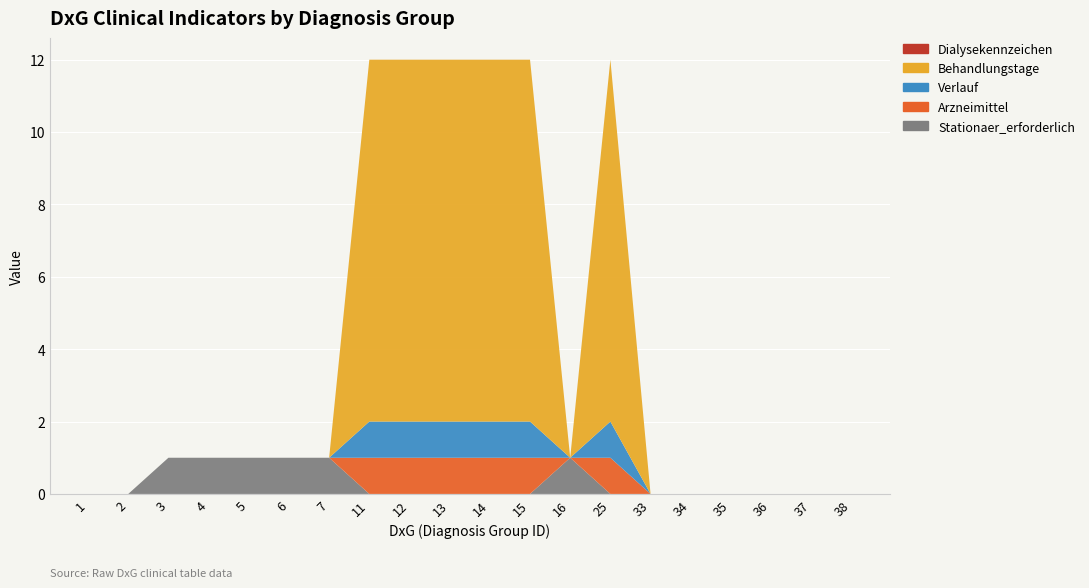

Reading right to left, extract all data points from this chart.

Stationaer_erforderlich: 0	0	0	0	0	0	0	1	0	0	0	0	0	1	1	1	1	1	0	0
Arzneimittel: 0	0	0	0	0	0	1	0	1	1	1	1	1	0	0	0	0	0	0	0
Verlauf: 0	0	0	0	0	0	1	0	1	1	1	1	1	0	0	0	0	0	0	0
Behandlungstage: 0	0	0	0	0	0	10	0	10	10	10	10	10	0	0	0	0	0	0	0
Dialysekennzeichen: 0	0	0	0	0	0	0	0	0	0	0	0	0	0	0	0	0	0	0	0